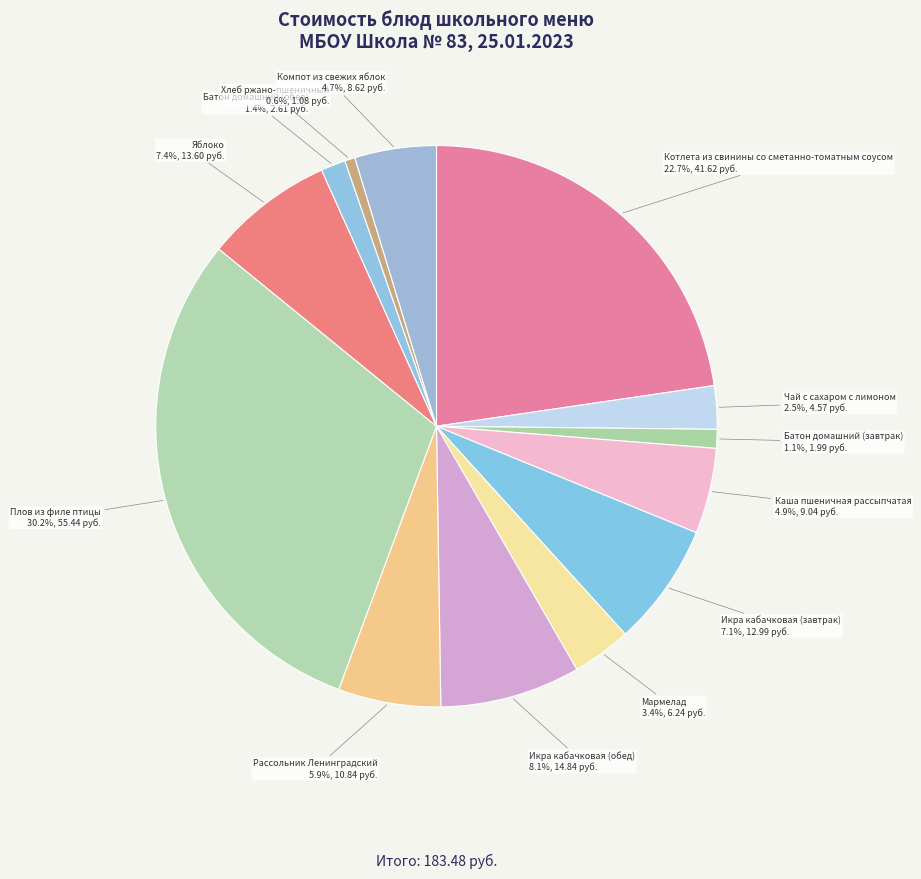

What percentage is the Яблоко slice, to the nearest percent?

7%